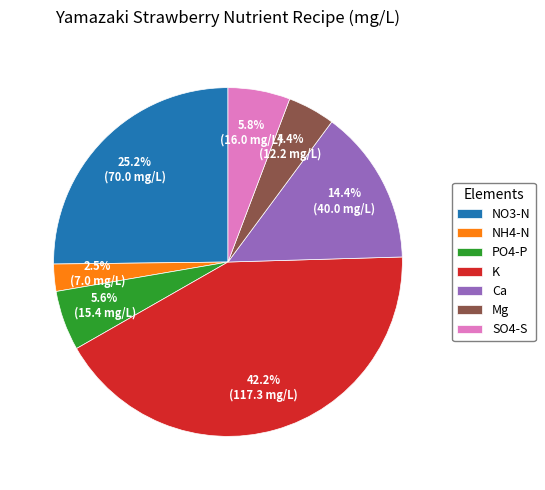

Which category has the smallest portion of the pie?

NH4-N